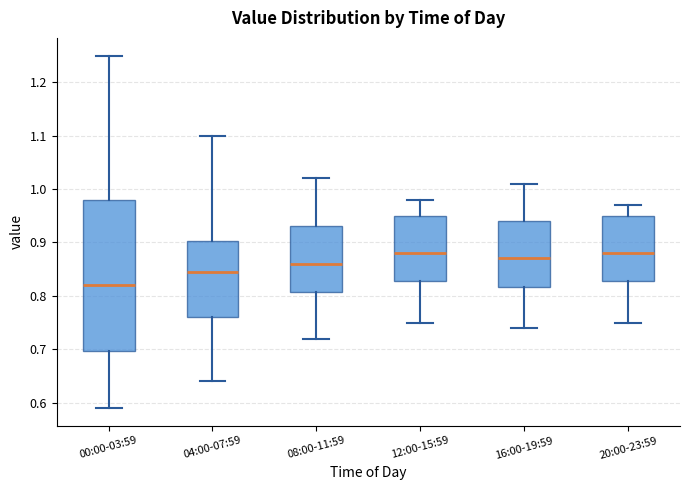

Where is the upper edge of the box for 04:00-07:59 on the y-axis? The values are not printed on the chart, so give them approximately, as read against the axis.

0.90